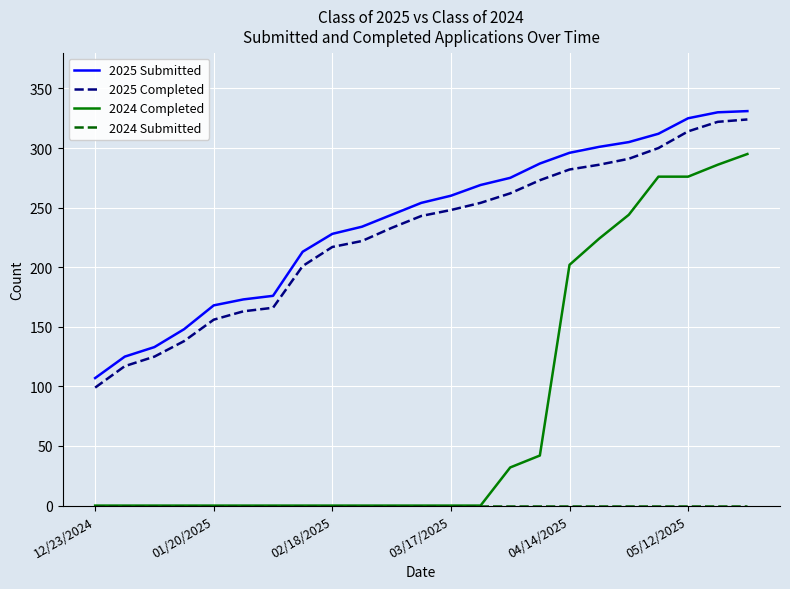

How many distinct data groups are displayed?

4